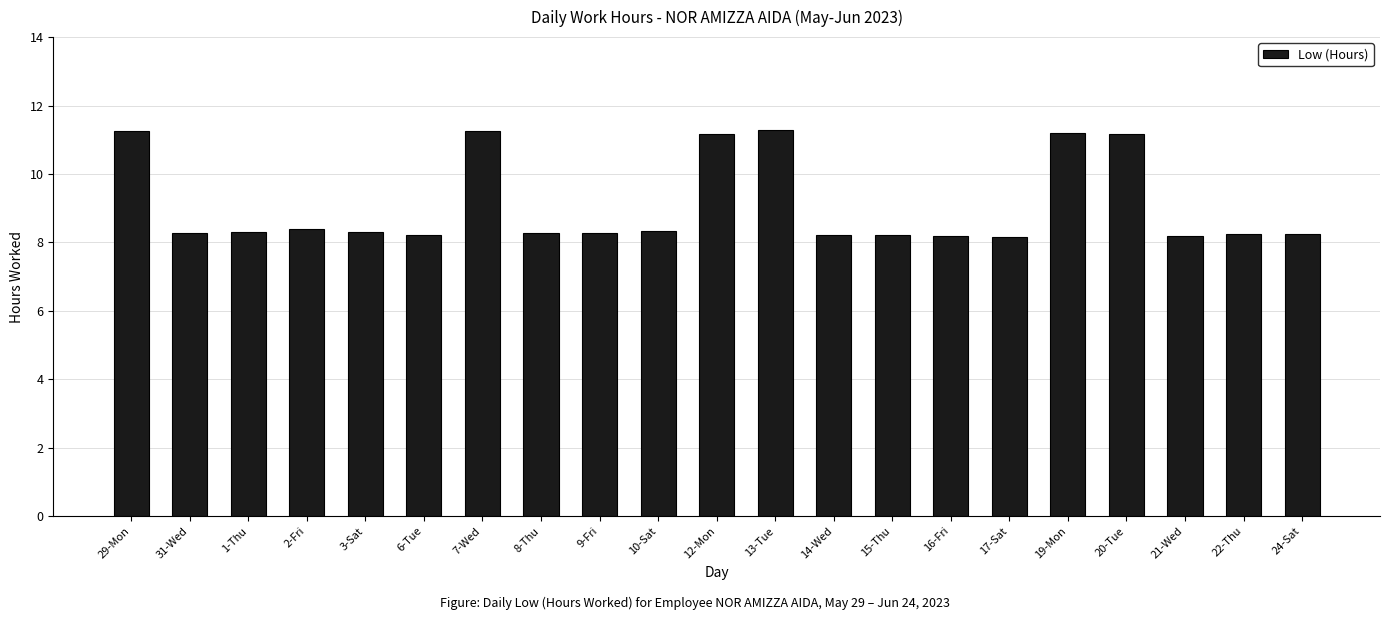

What is the greatest value displayed?

11.3